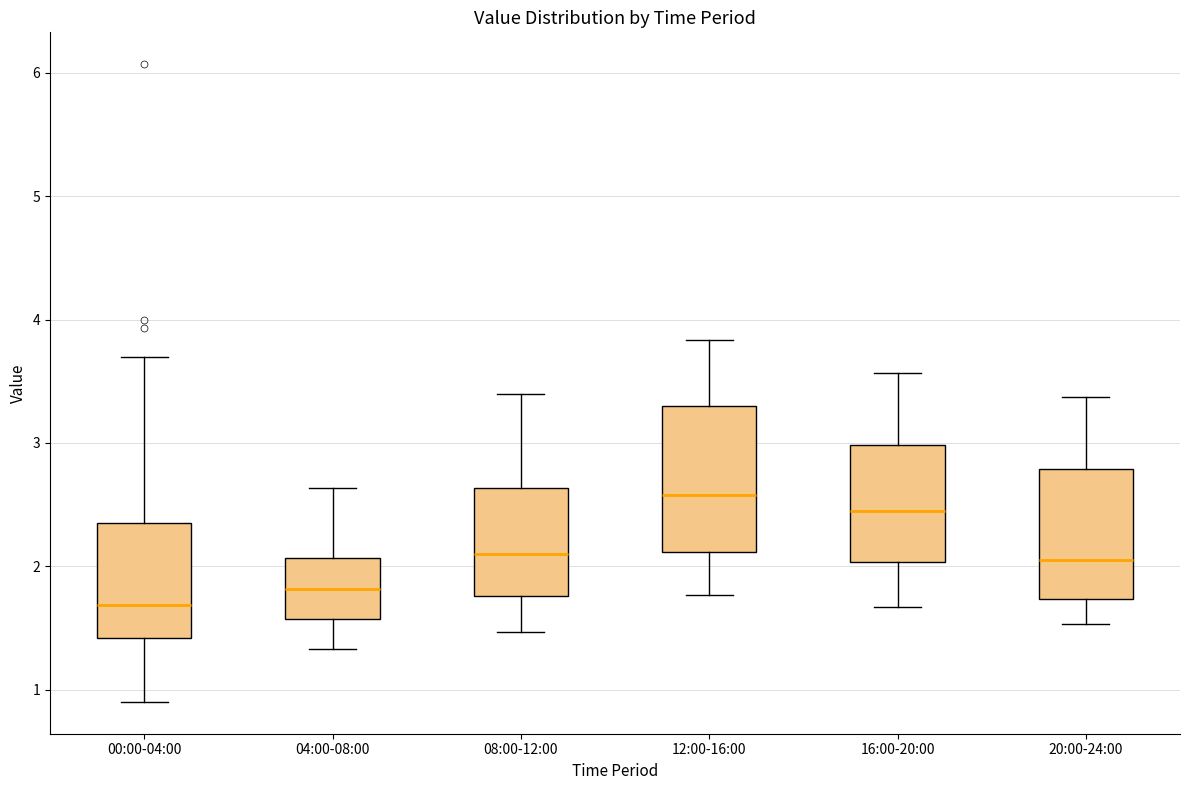

Reading left to right, read every box against the y-axis: the position of its median line, the range the box covers, and the ends of its whiskers. The values are not printed on the chart, so give them approximately, as read against the axis.

00:00-04:00: median 1.7, box 1.4 to 2.4, whiskers 0.9 to 3.7
04:00-08:00: median 1.8, box 1.6 to 2.1, whiskers 1.3 to 2.6
08:00-12:00: median 2.1, box 1.8 to 2.6, whiskers 1.5 to 3.4
12:00-16:00: median 2.6, box 2.1 to 3.3, whiskers 1.8 to 3.8
16:00-20:00: median 2.5, box 2.0 to 3.0, whiskers 1.7 to 3.6
20:00-24:00: median 2.1, box 1.7 to 2.8, whiskers 1.5 to 3.4